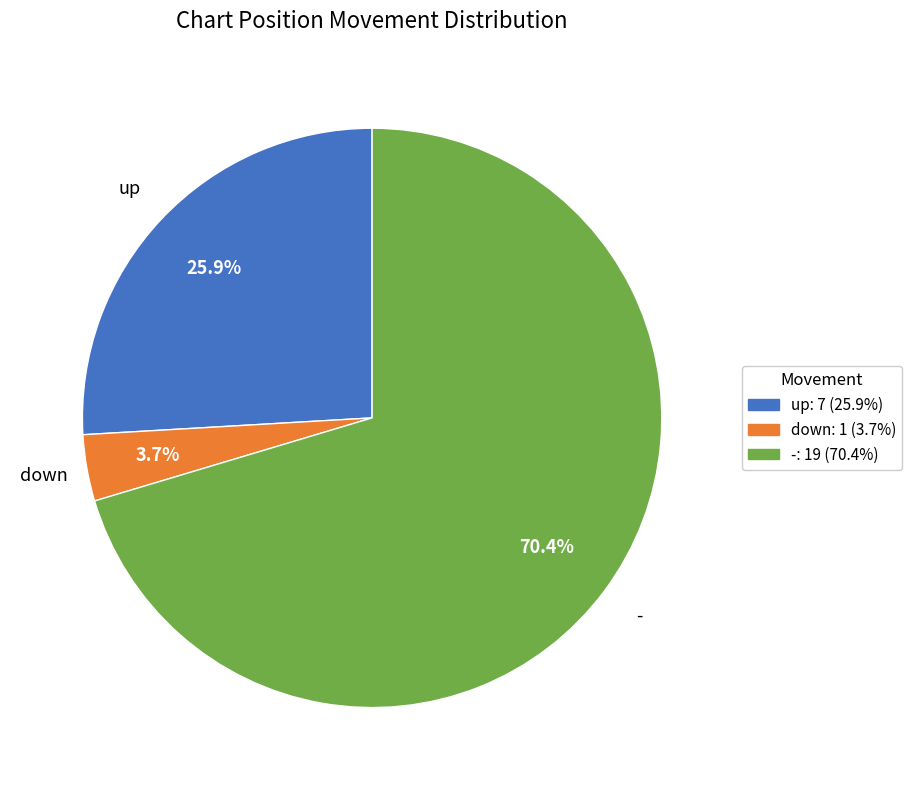

How many slices are in this pie chart?

3